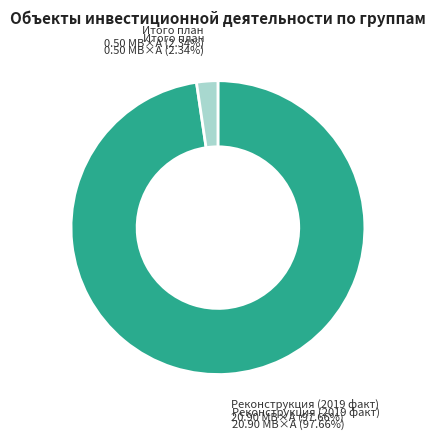

The Реконструкция (2019 факт) slice represents 98% of the pie. True or false?

True